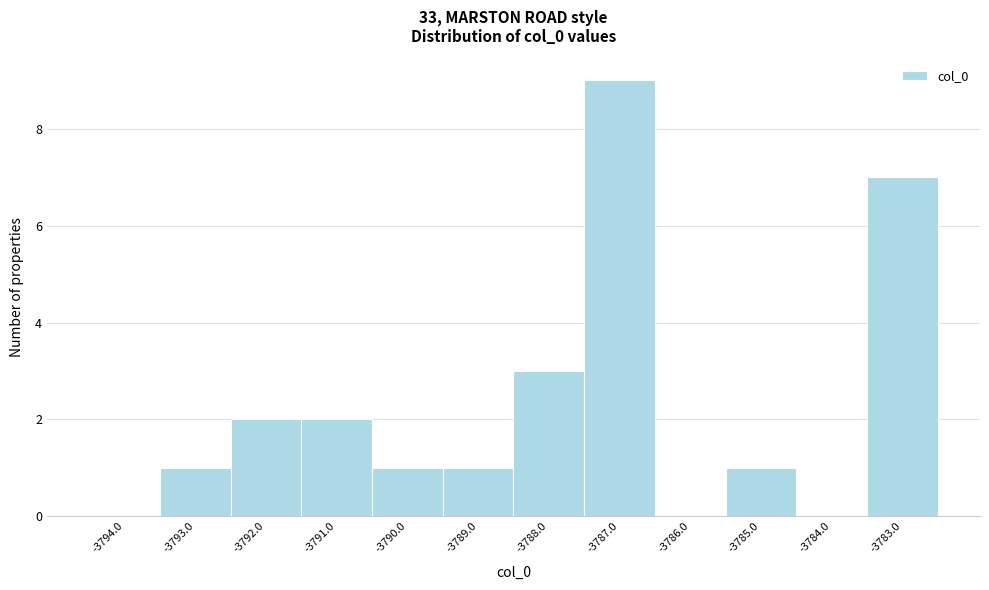

Reading left to right, list every bar in this chart as the range it spans on the x-axis followed by its height. The values are not printed on the chart, so give them approximately, as read against the axis.

-3794.5 to -3793.5: 0
-3793.5 to -3792.5: 1
-3792.5 to -3791.5: 2
-3791.5 to -3790.5: 2
-3790.5 to -3789.5: 1
-3789.5 to -3788.5: 1
-3788.5 to -3787.5: 3
-3787.5 to -3786.5: 9
-3786.5 to -3785.5: 0
-3785.5 to -3784.5: 1
-3784.5 to -3783.5: 0
-3783.5 to -3782.5: 7